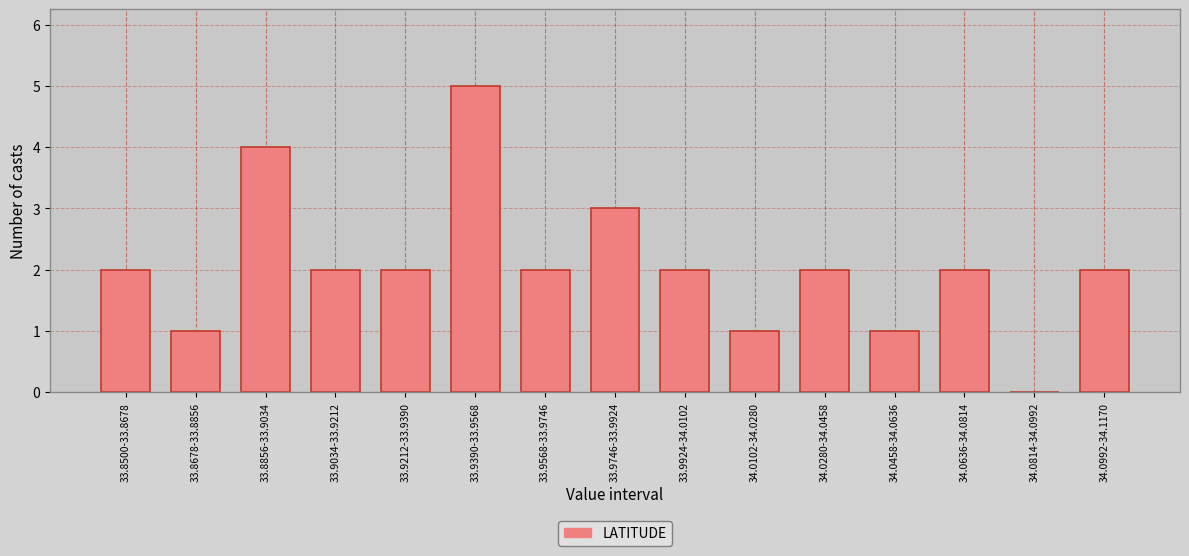

Reading left to right, list all the values displayed in this chart.

33.8500-33.8678=2	33.8678-33.8856=1	33.8856-33.9034=4	33.9034-33.9212=2	33.9212-33.9390=2	33.9390-33.9568=5	33.9568-33.9746=2	33.9746-33.9924=3	33.9924-34.0102=2	34.0102-34.0280=1	34.0280-34.0458=2	34.0458-34.0636=1	34.0636-34.0814=2	34.0814-34.0992=0	34.0992-34.1170=2